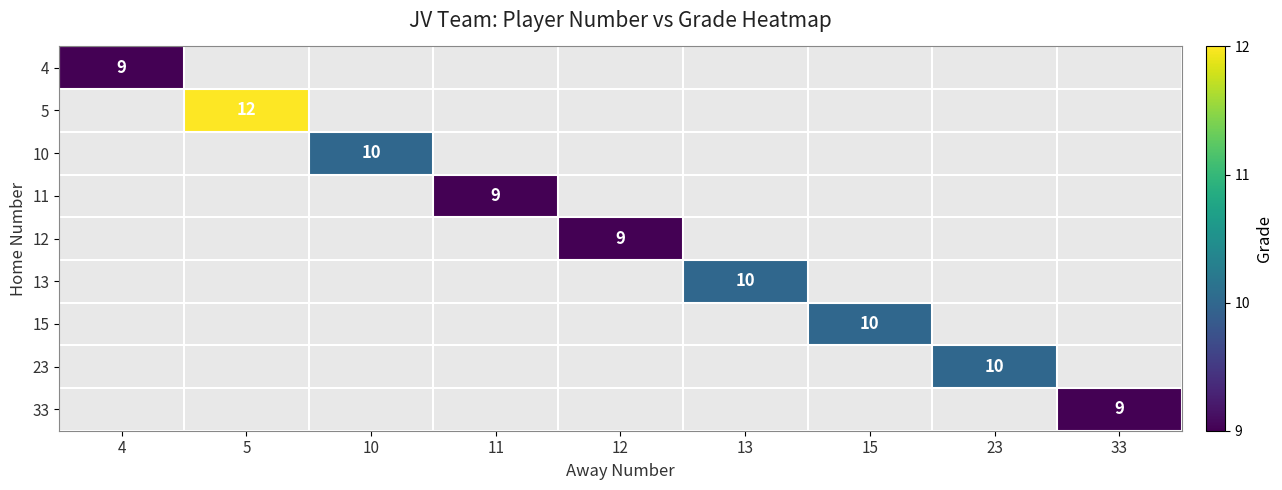

Rank the series at 4 from highest to lowest value.

4, 5, 10, 11, 12, 13, 15, 23, 33